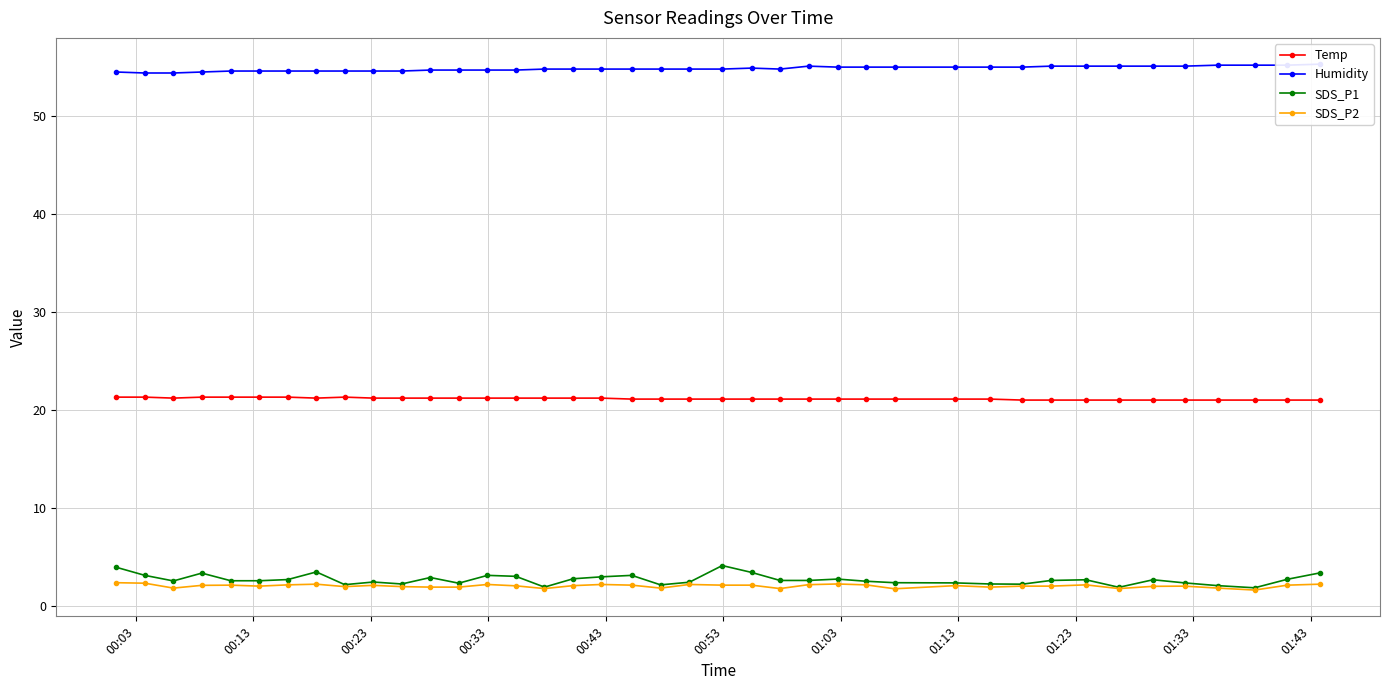

Reading left to right, list all the values displayed in this chart.

Temp: 21.3	21.3	21.2	21.3	21.3	21.3	21.3	21.2	21.3	21.2	21.2	21.2	21.2	21.2	21.2	21.2	21.2	21.2	21.1	21.1	21.1	21.1	21.1	21.1	21.1	21.1	21.1	21.1	21.1	21.1	21.0	21.0	21.0	21.0	21.0	21.0	21.0	21.0	21.0	21.0
Humidity: 54.5	54.4	54.4	54.5	54.6	54.6	54.6	54.6	54.6	54.6	54.6	54.7	54.7	54.7	54.7	54.8	54.8	54.8	54.8	54.8	54.8	54.8	54.9	54.8	55.1	55.0	55.0	55.0	55.0	55.0	55.0	55.1	55.1	55.1	55.1	55.1	55.2	55.2	55.2	55.3
SDS_P1: 3.9	3.1	2.5	3.3	2.5	2.5	2.7	3.5	2.1	2.4	2.2	2.9	2.3	3.1	3.0	1.9	2.8	3.0	3.1	2.1	2.4	4.1	3.4	2.6	2.6	2.7	2.5	2.4	2.3	2.2	2.2	2.6	2.6	1.9	2.6	2.3	2.0	1.8	2.7	3.4
SDS_P2: 2.4	2.3	1.8	2.1	2.1	2.0	2.1	2.2	1.9	2.1	1.9	1.9	1.9	2.2	2.0	1.8	2.0	2.2	2.1	1.8	2.2	2.1	2.1	1.8	2.1	2.2	2.1	1.7	2.0	1.9	2.0	2.0	2.1	1.8	2.0	2.0	1.8	1.6	2.1	2.2